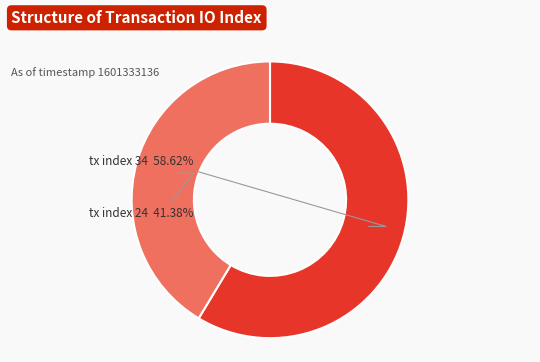

Is there a majority slice in this chart?

Yes